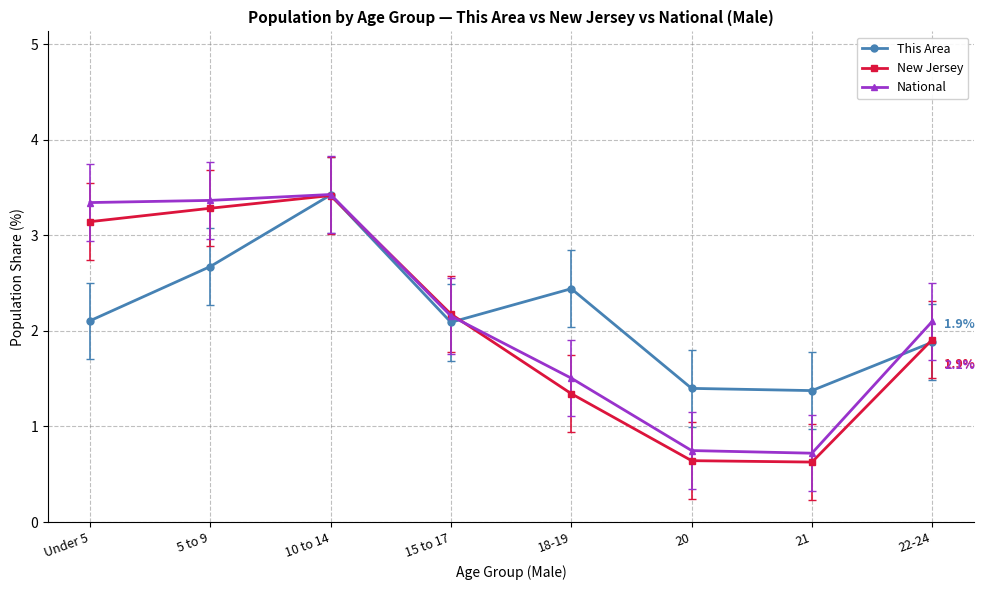

Which series has the widest spread of values?

New Jersey